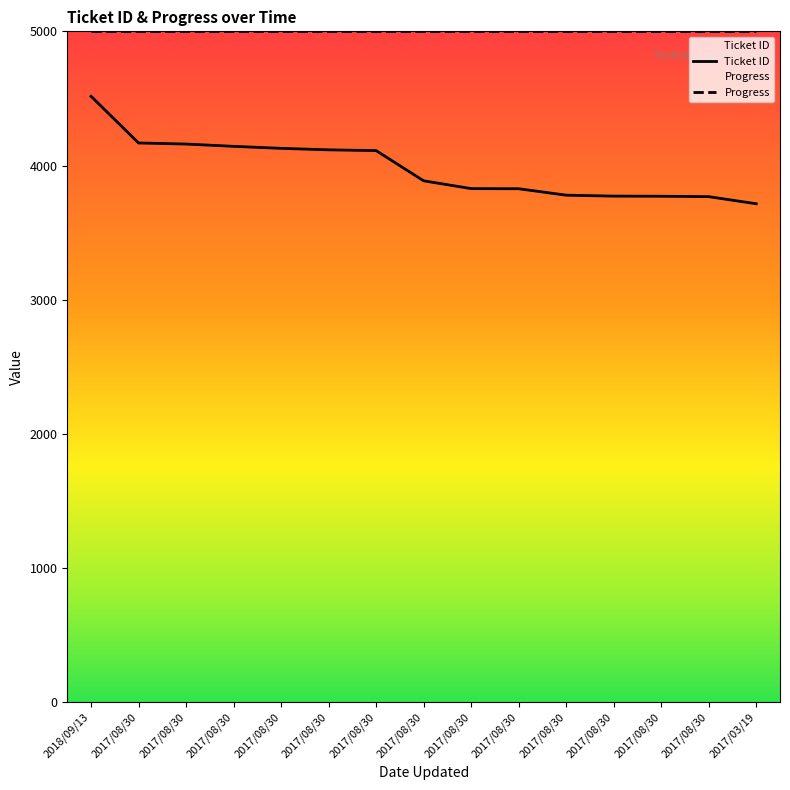

What is the label of the 11th point from the right?

2017/08/30